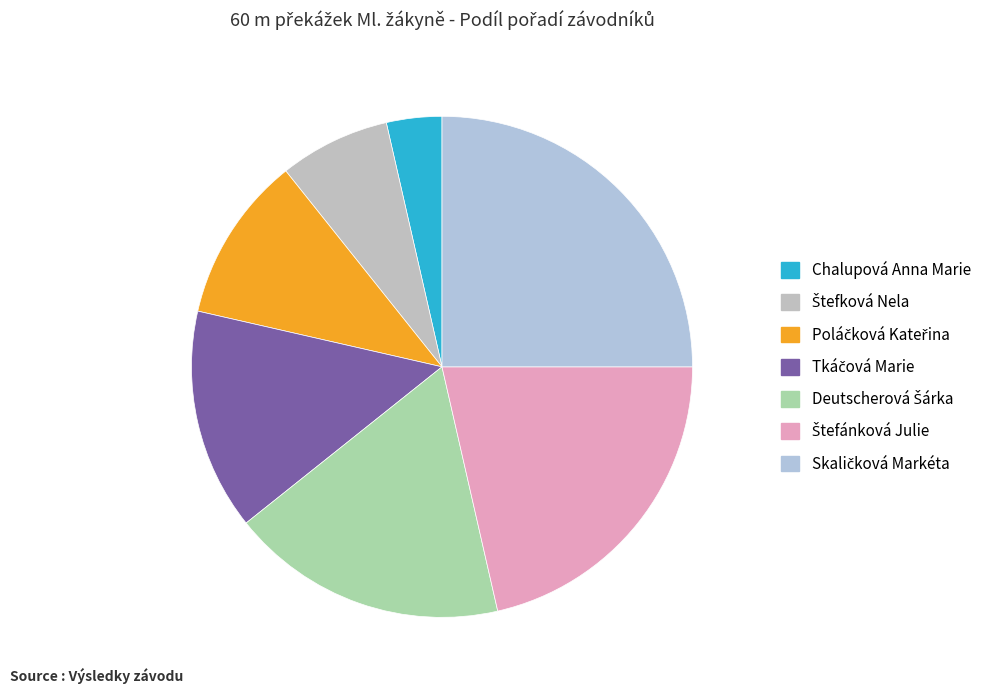

What is the smallest slice in the pie chart?

Chalupová Anna Marie